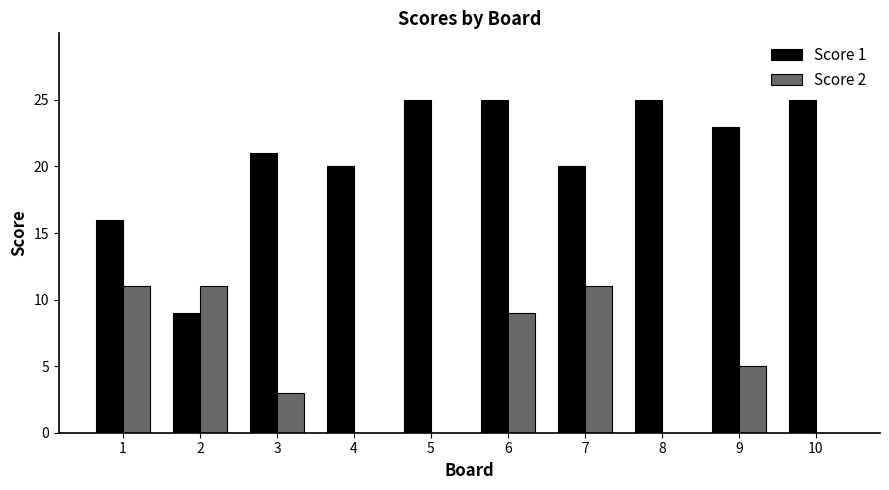

What is the greatest value displayed?

25